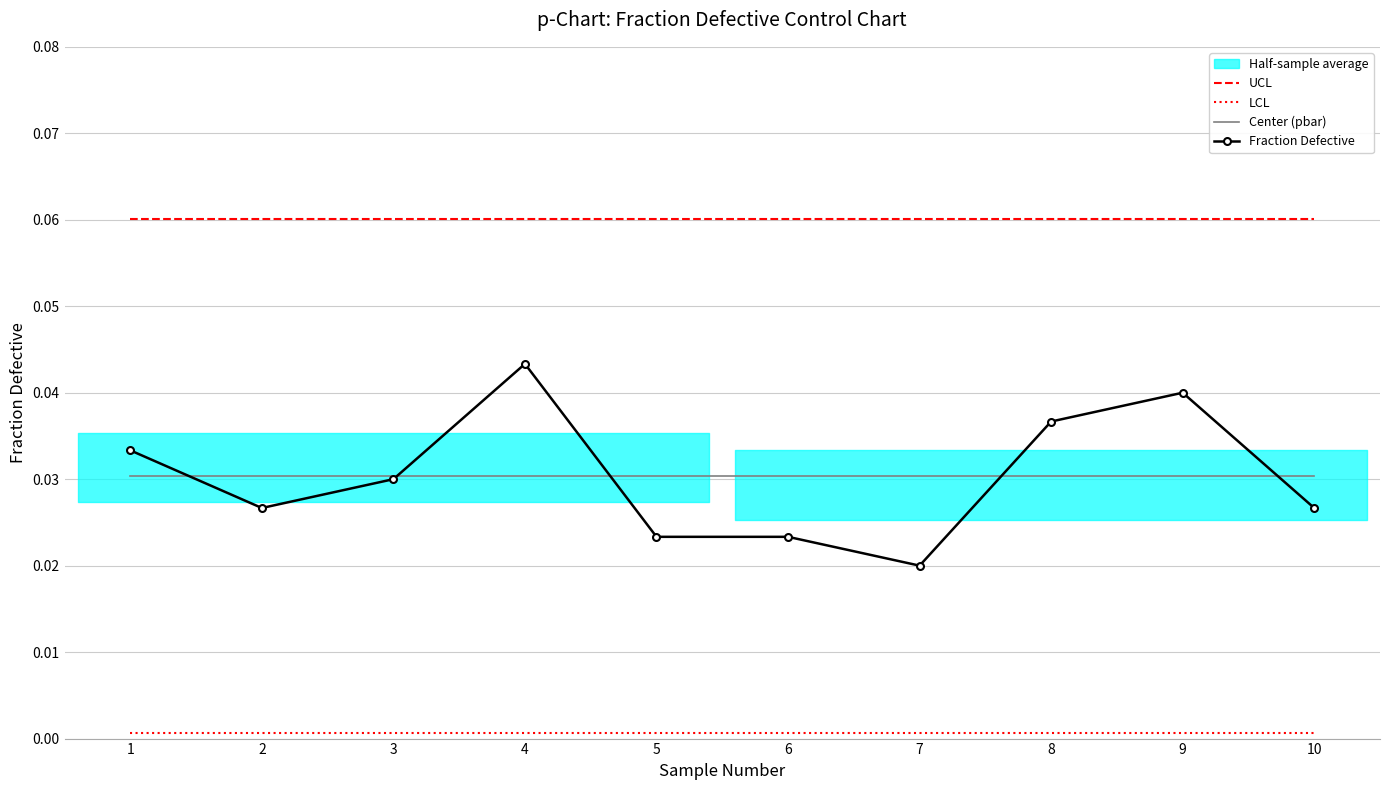

List the series in order of their peak value, highest first.

UCL, Fraction Defective, Center (pbar), LCL